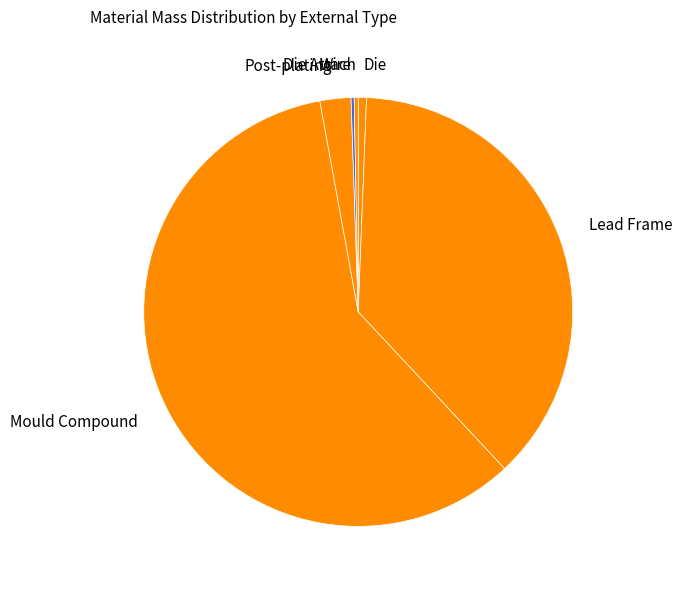

Which category has the biggest portion of the pie?

Mould Compound